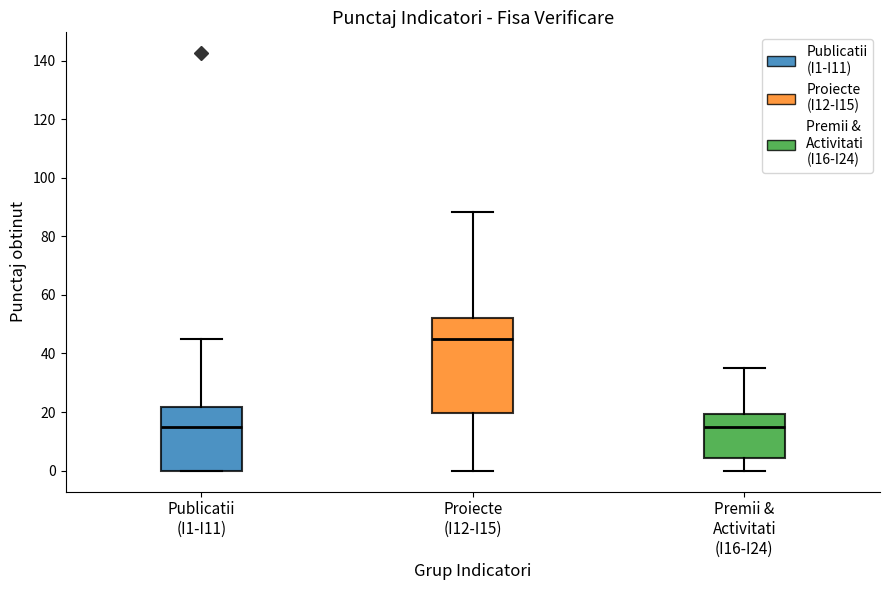

Where does the upper whisker of the box for Publicatii (I1-I11) end on the y-axis? The values are not printed on the chart, so give them approximately, as read against the axis.

46